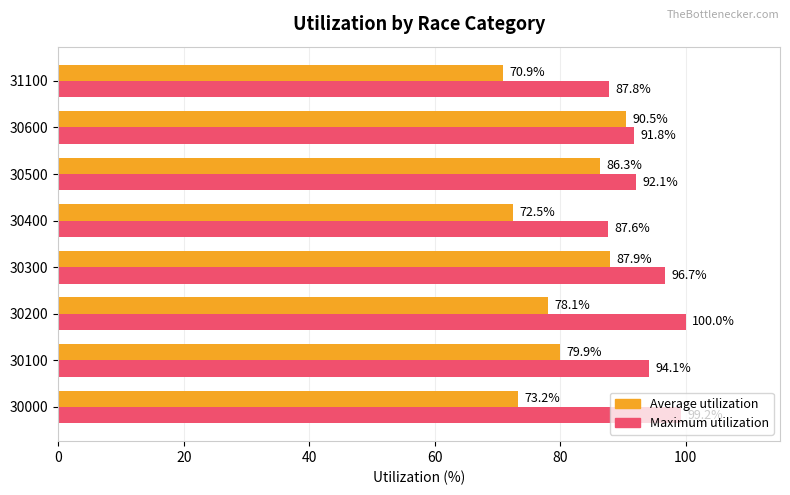

Which category has the highest value in the Maximum utilization series?

30200